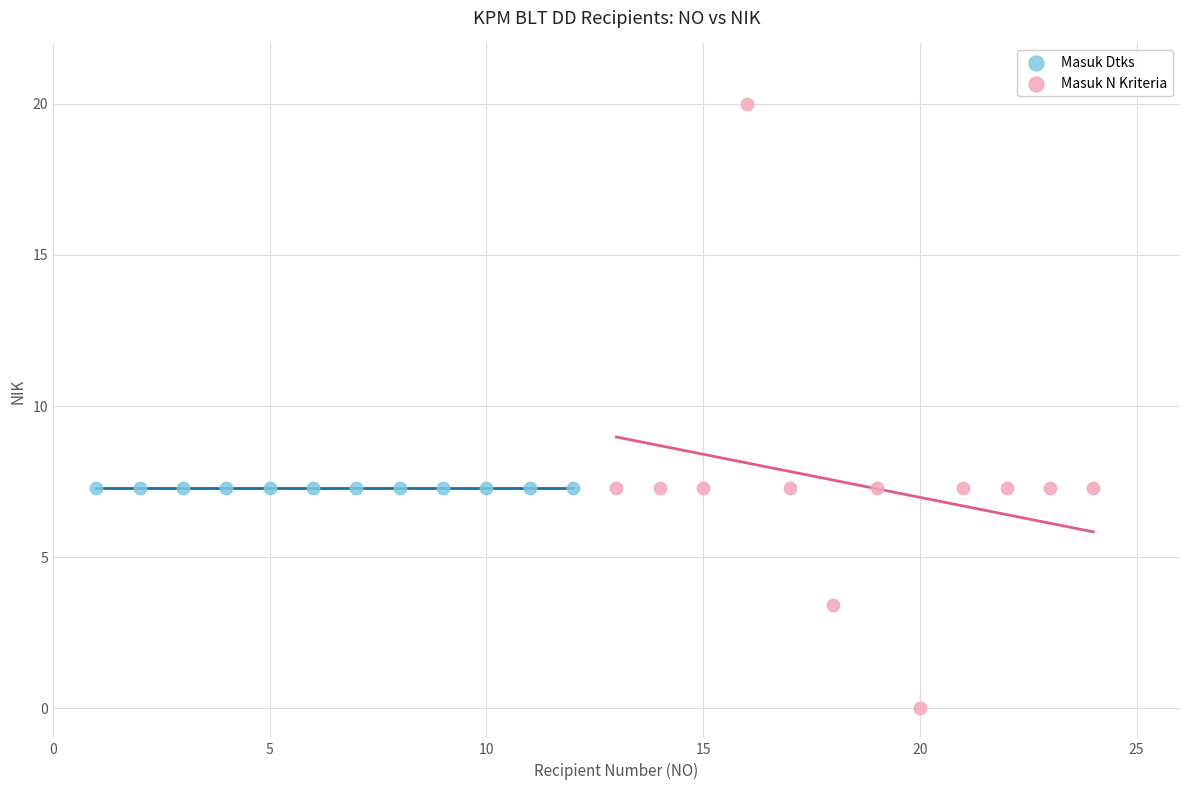

Which series contains the lowest Y value?

Masuk N Kriteria